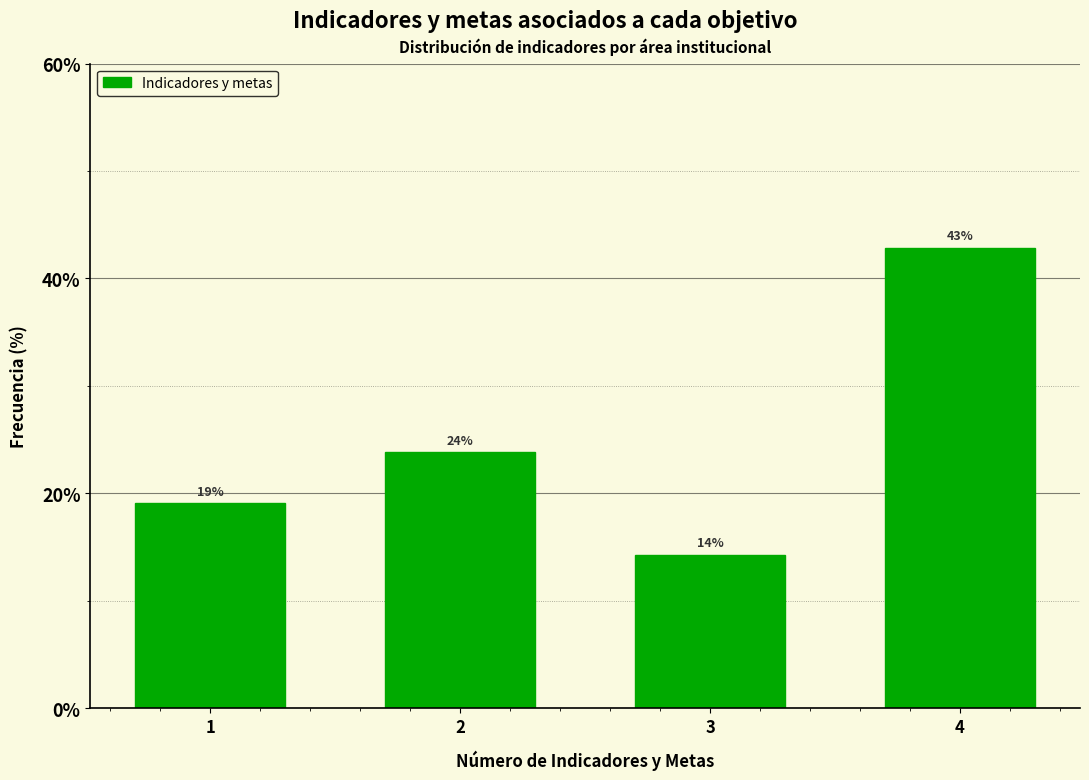

What is the value of the 2nd bar from the left?

23.8